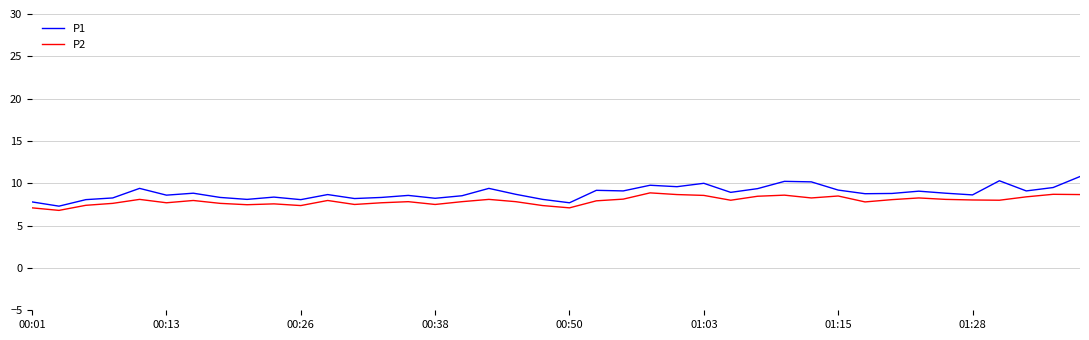

True or false: P1 and P2 intersect in this chart.

False